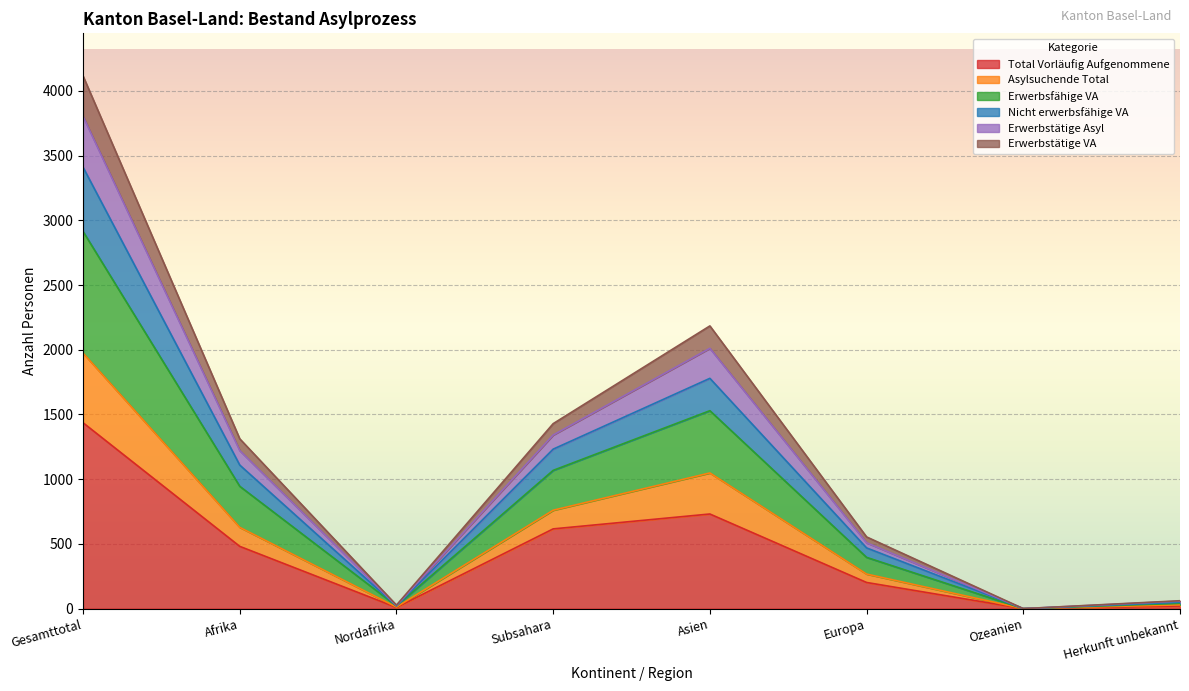

Does the chart display data point markers on the line(s)?

No